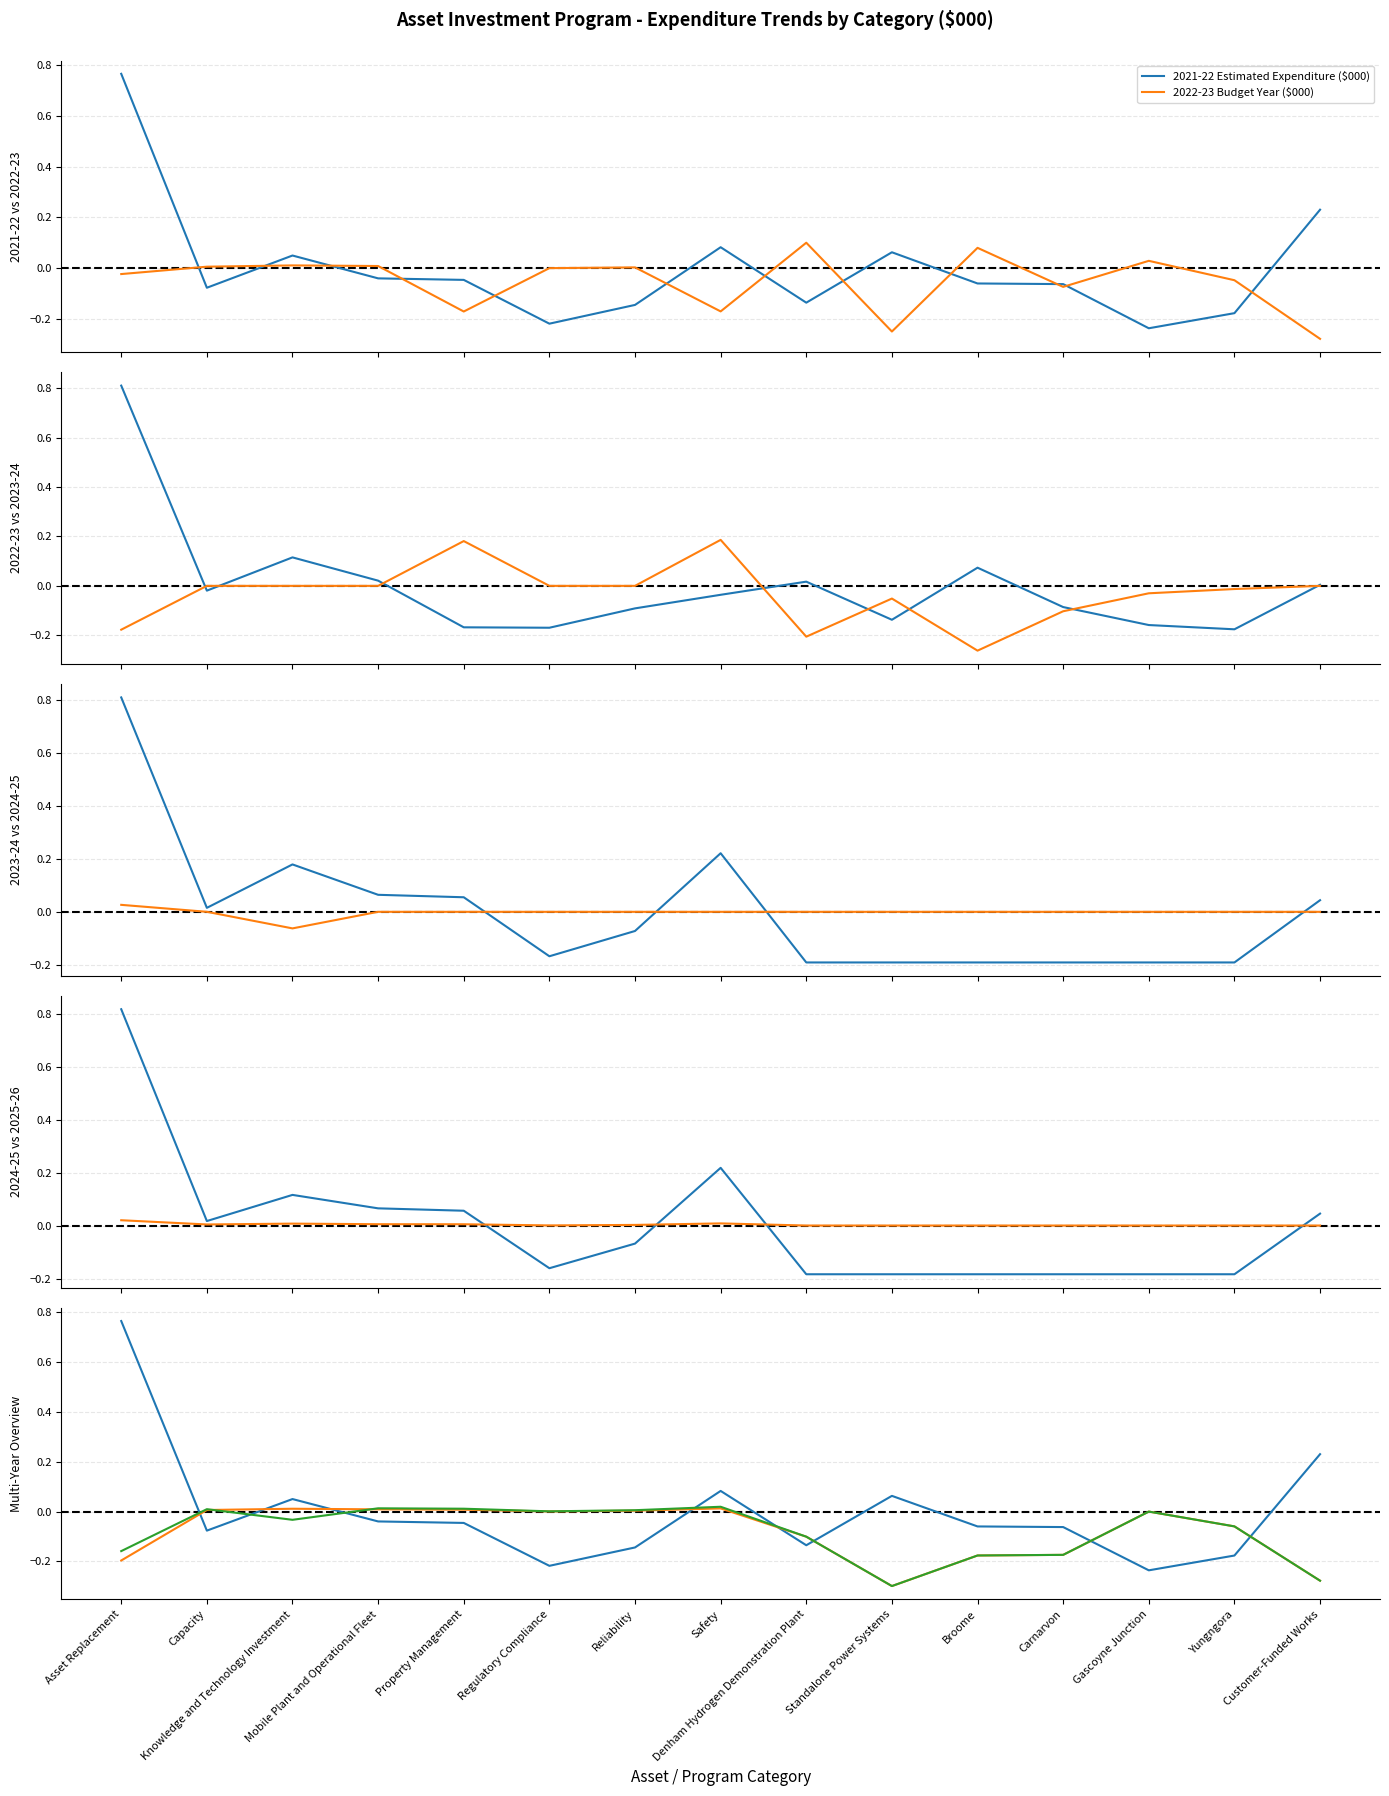

What is the greatest value displayed?

0.8